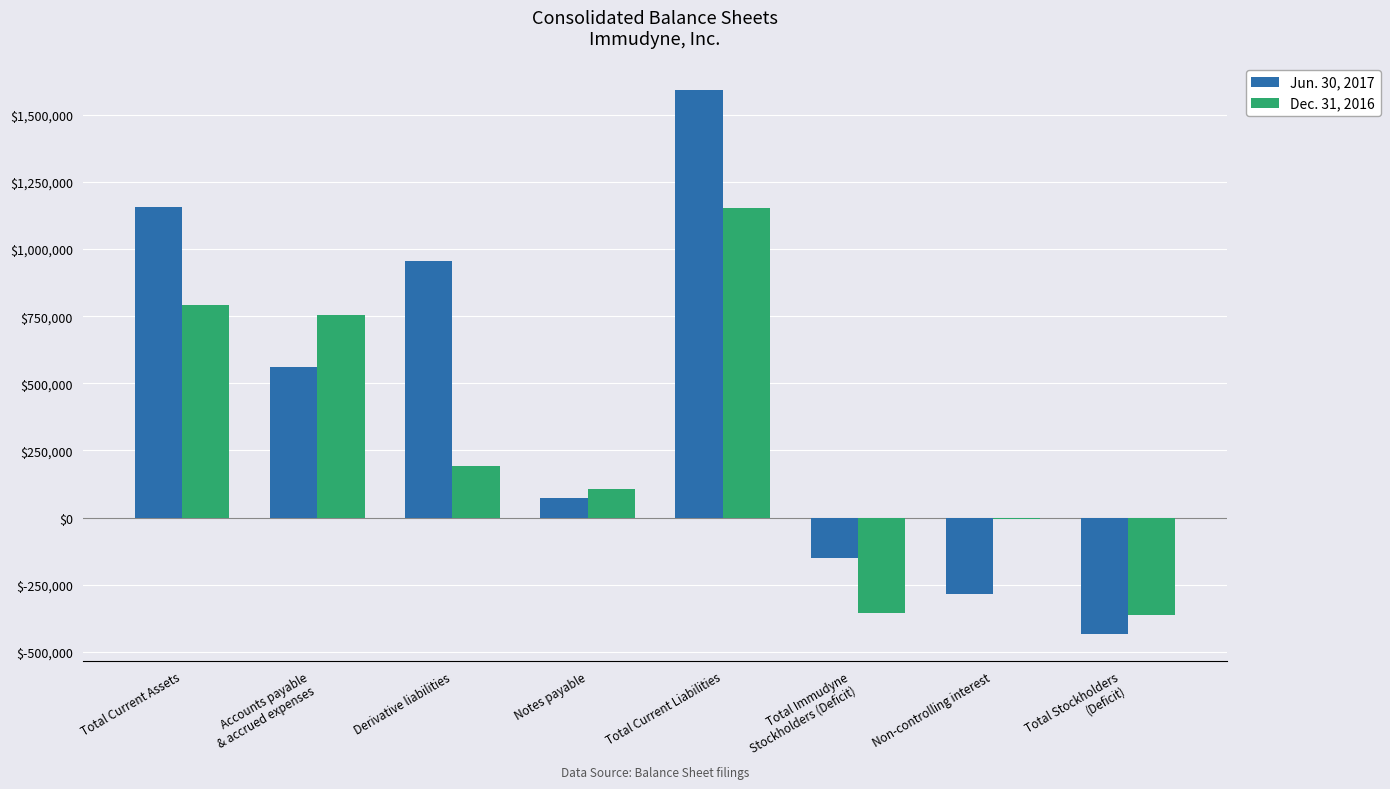

The value of Dec. 31, 2016 at Total Current Liabilities is 512078. True or false?

False